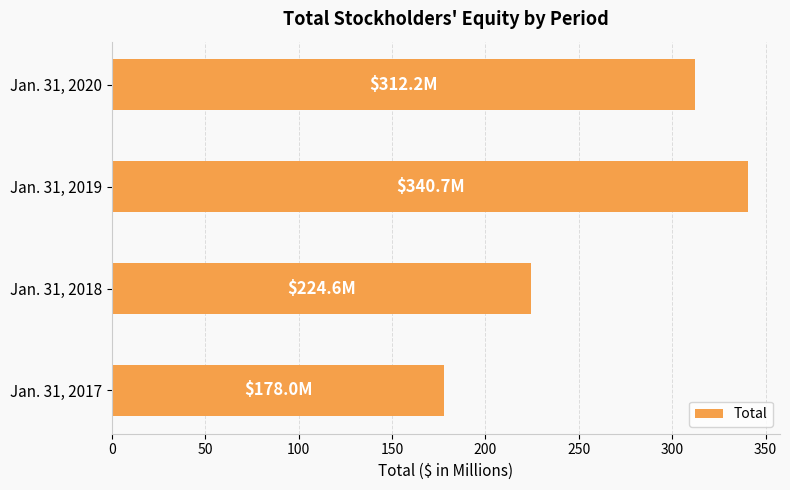

What is the smallest value displayed?

178.0